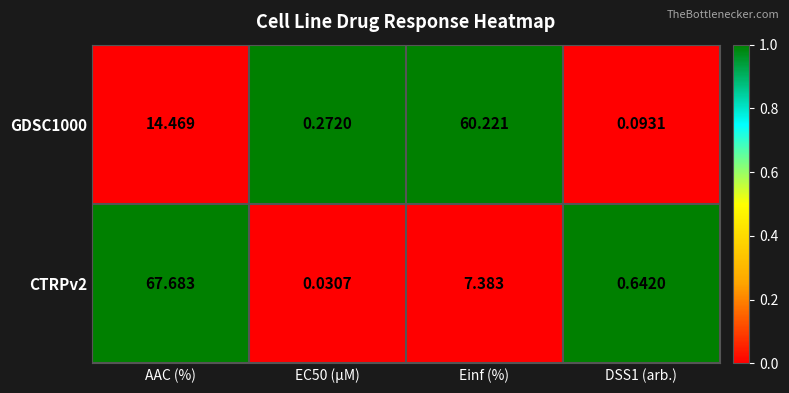

At which label does CTRPv2 first exceed 7?

AAC (%)